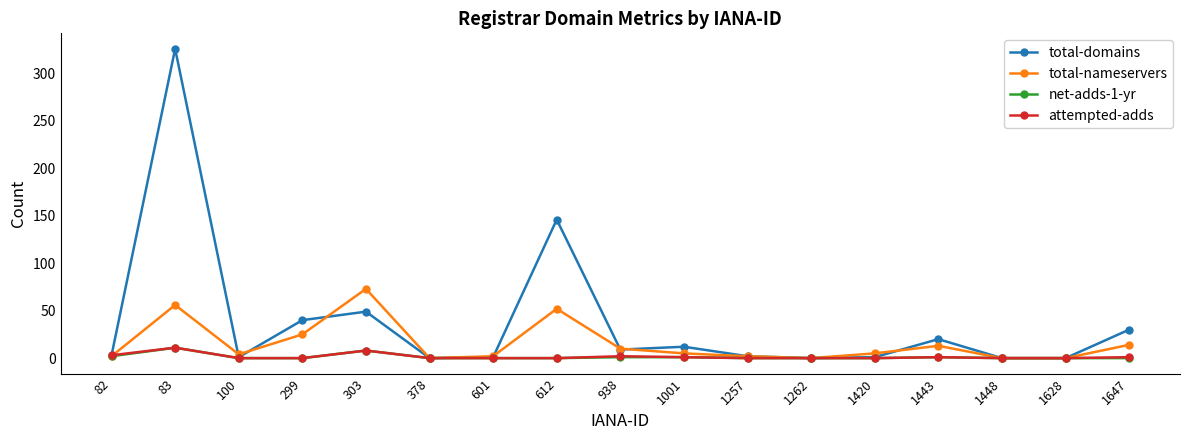

Which series has the widest spread of values?

total-domains